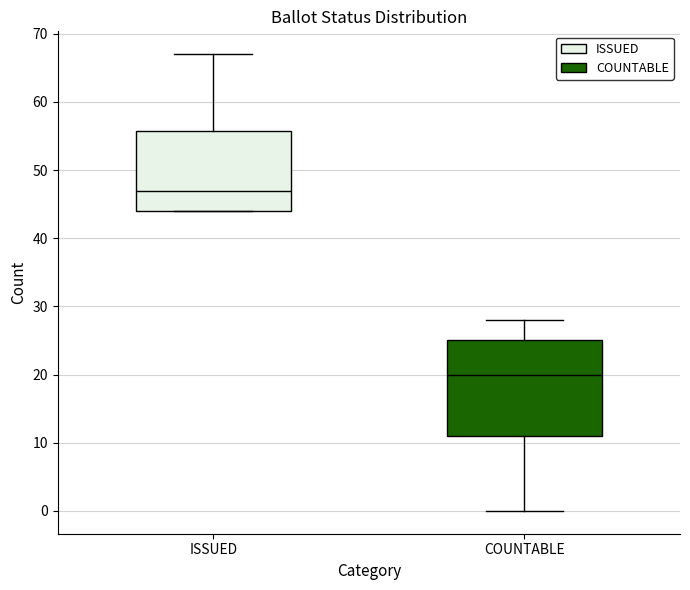

Reading left to right, transcribe this box plot: for each box, give where its median line is, the range the box spans, and where its two whiskers end, as read against the y-axis. The values are not printed on the chart, so give them approximately, as read against the axis.

ISSUED: median 47, box 44 to 56, whiskers 44 to 67
COUNTABLE: median 20, box 11 to 25, whiskers 0 to 28